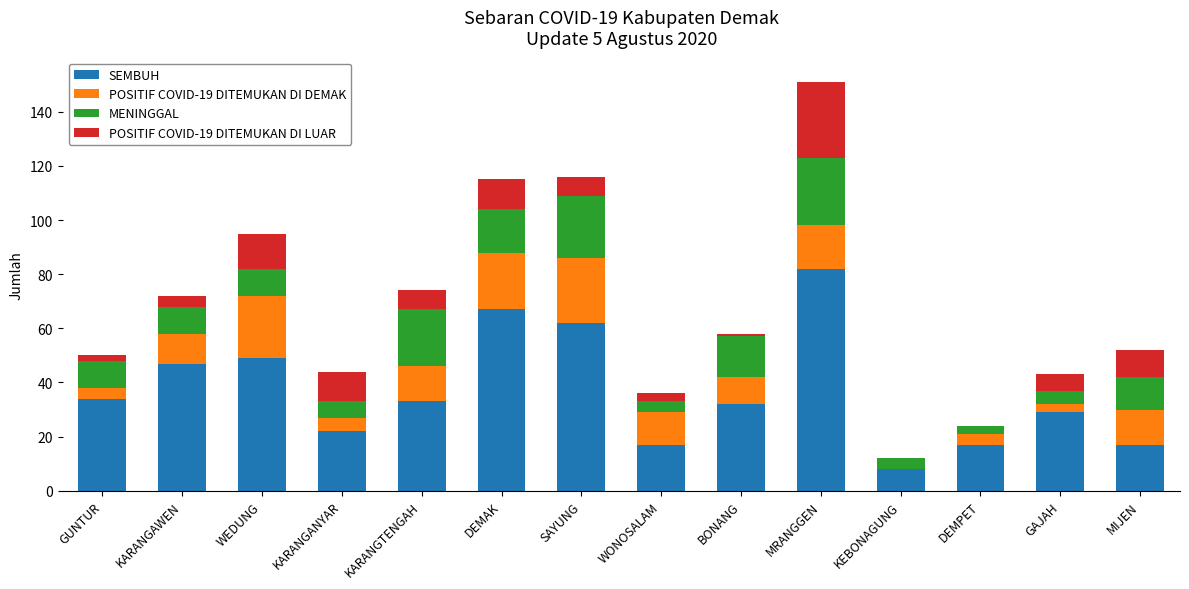

What is the sum of all SEMBUH values?

516